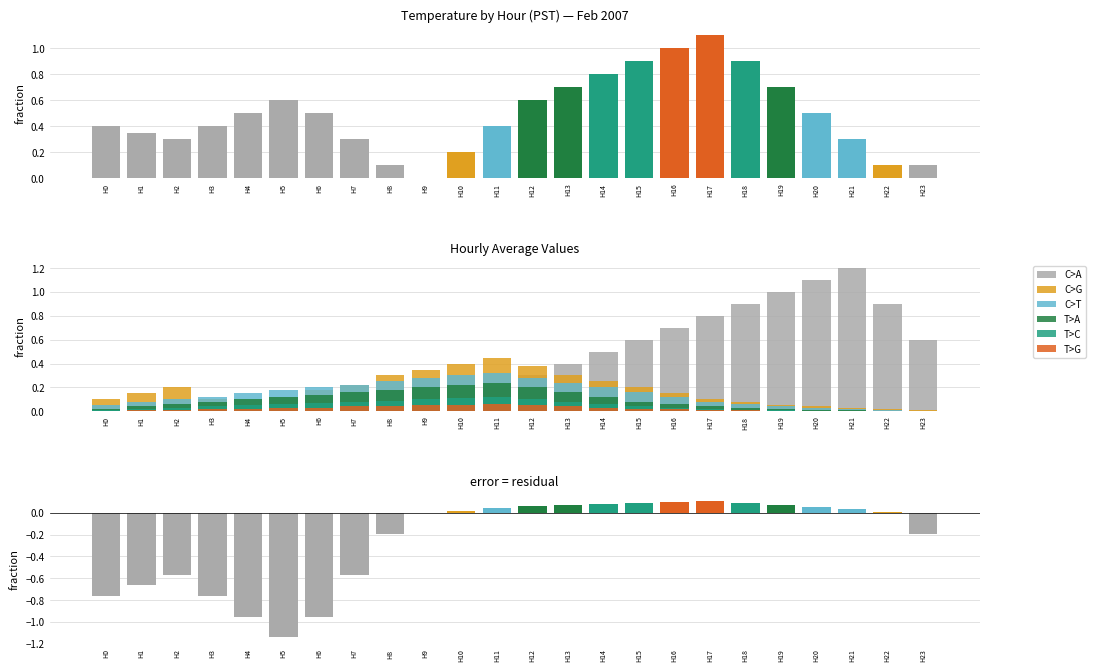

Which has a higher value, H3 or H1?

H3